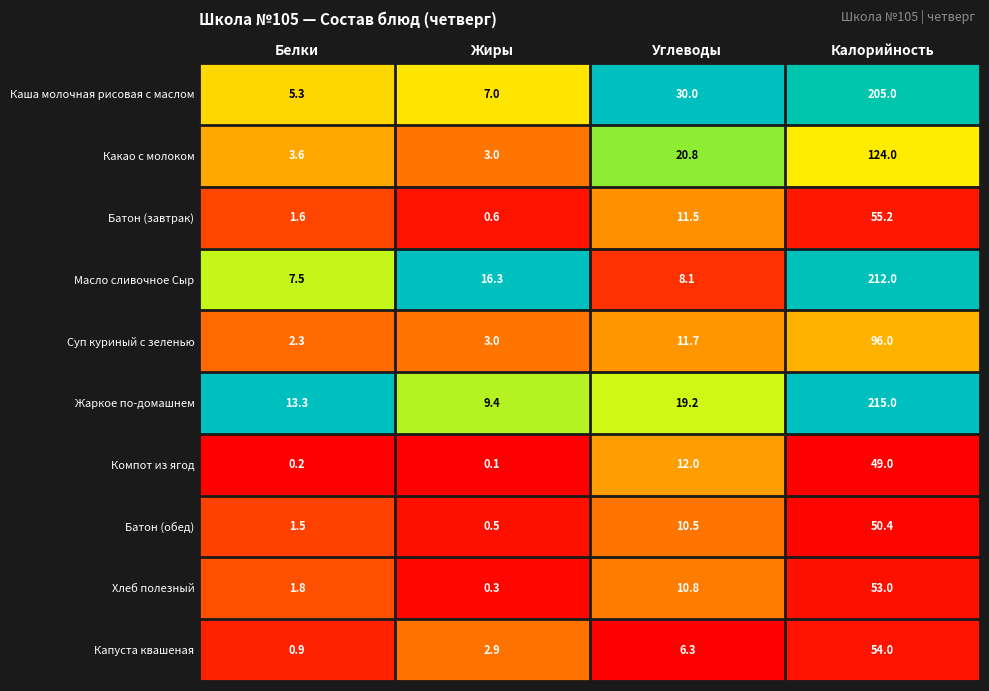

What is the approximate value of Суп куриный с зеленью at Калорийность?

96.0